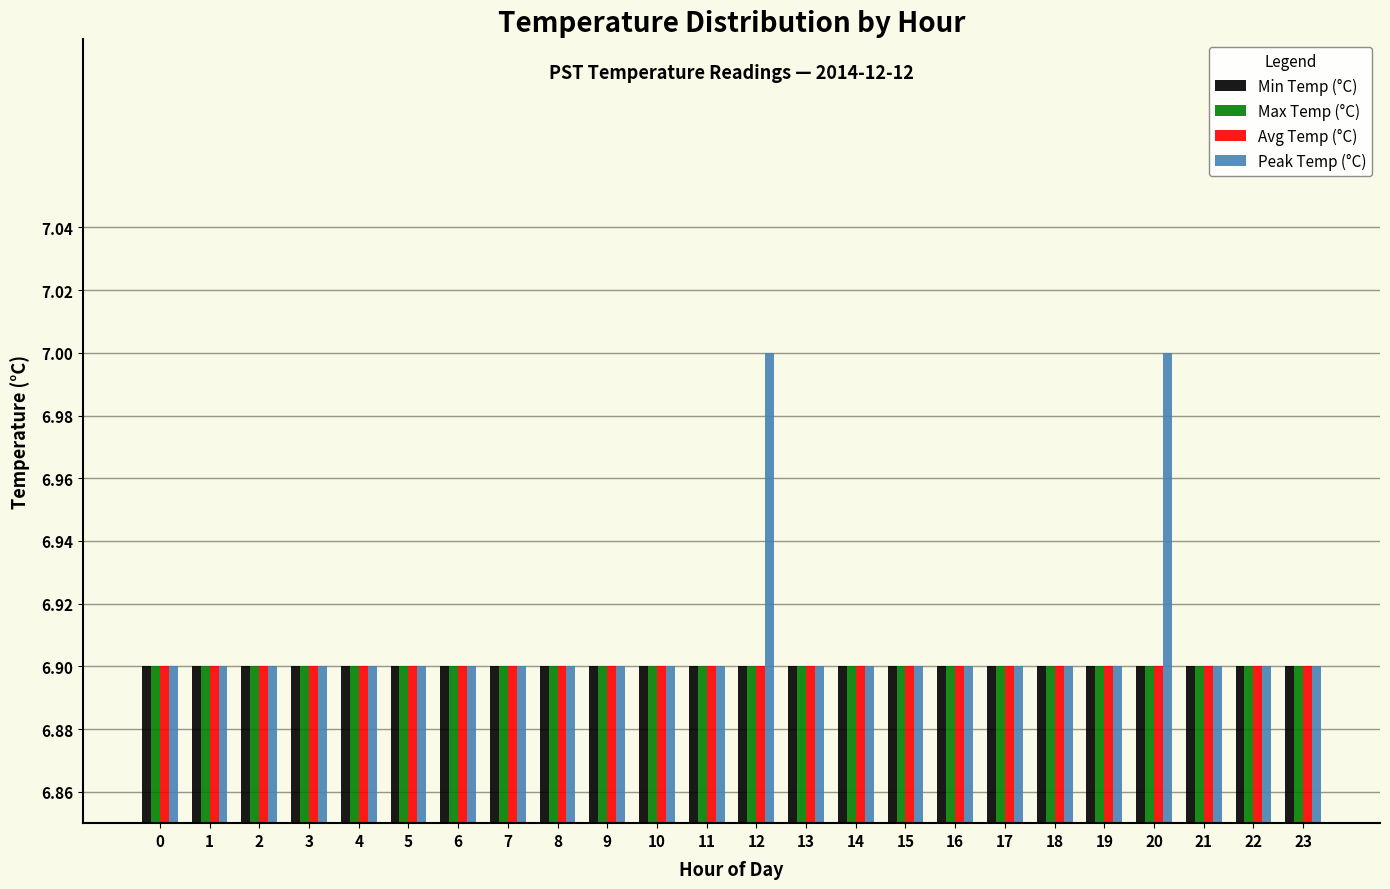

What is the sum of all Max Temp (°C) values?

165.6